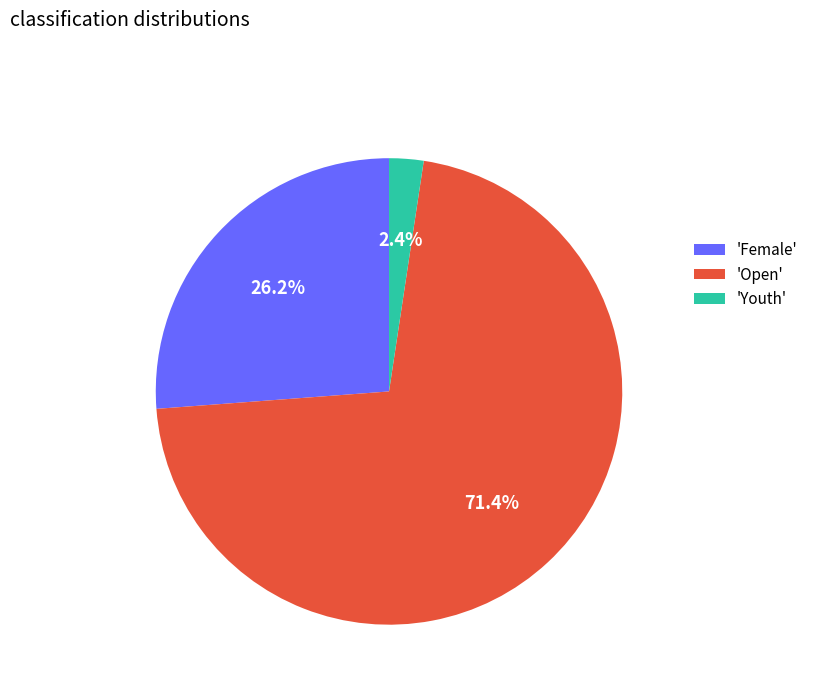

Is there a majority slice in this chart?

Yes